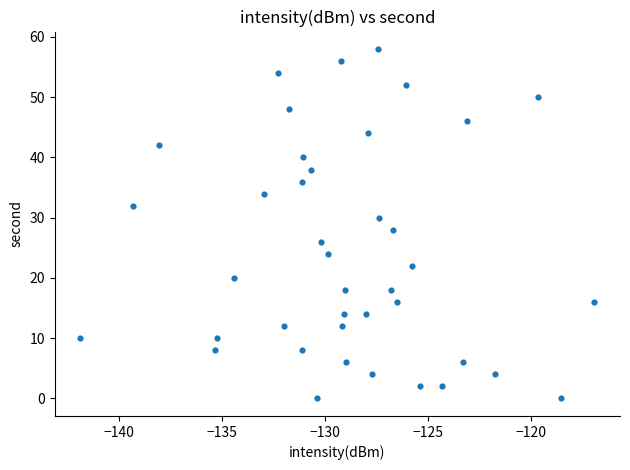

What is the range of Y values (max minus min)?

58